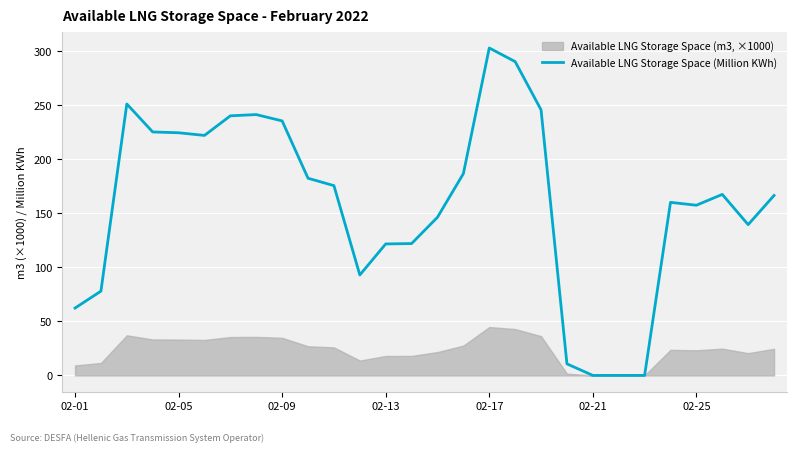

Is it true that Available LNG Storage Space (Million KWh) equals 121.7 at 02-13?

True